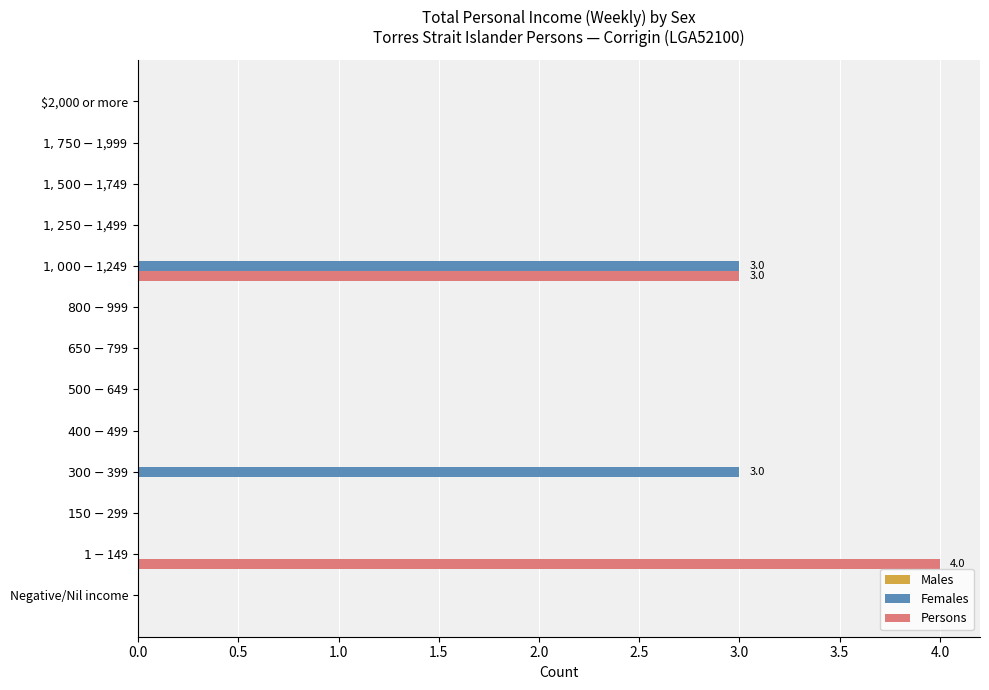

What is the highest value of the Persons series?

4